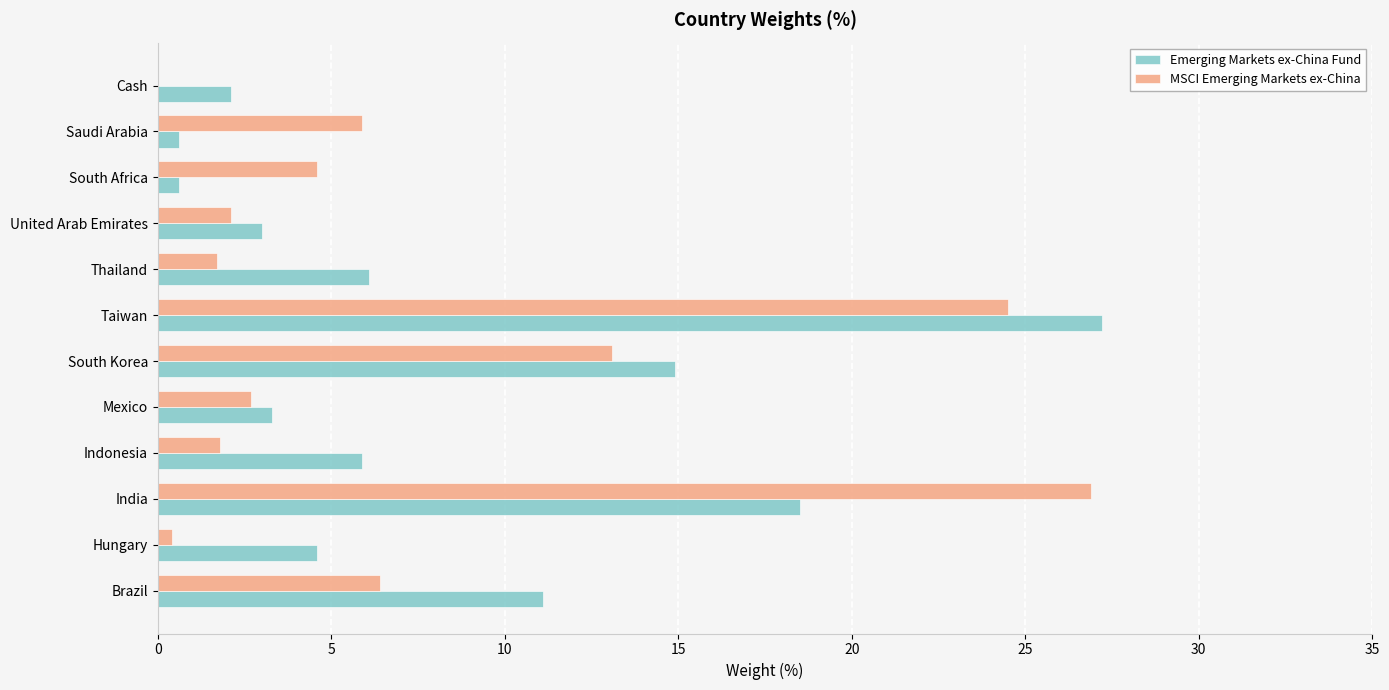

The Emerging Markets ex-China Fund series shows 38.3 at Taiwan. True or false?

False